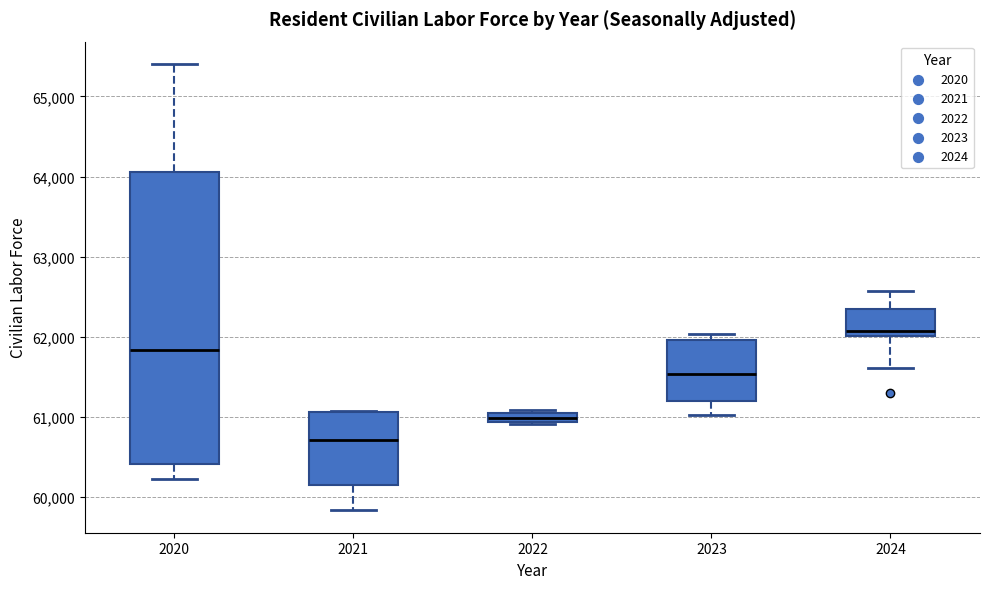

Which box has the lowest median line?

2021